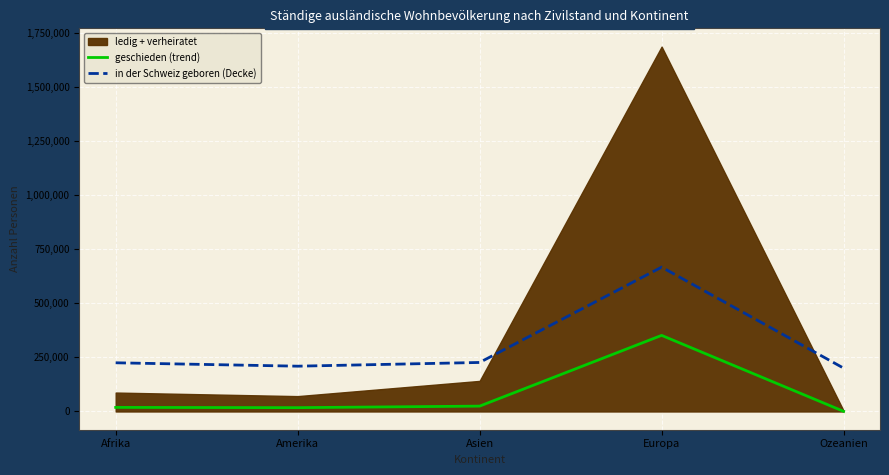

The value of geschieden (trend) at Asien is 24757.7. True or false?

True